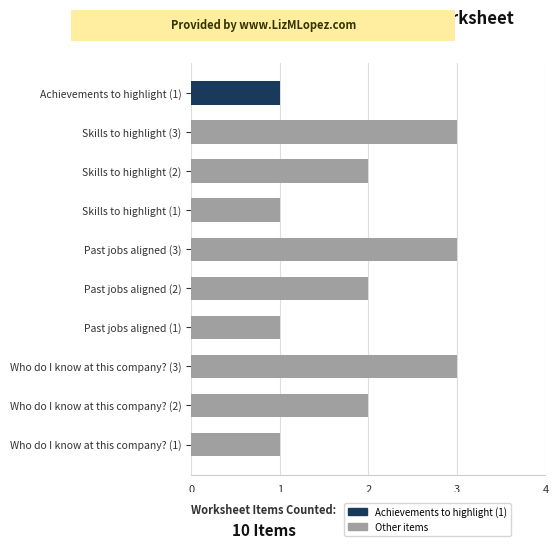

How many bars are there in total?

10